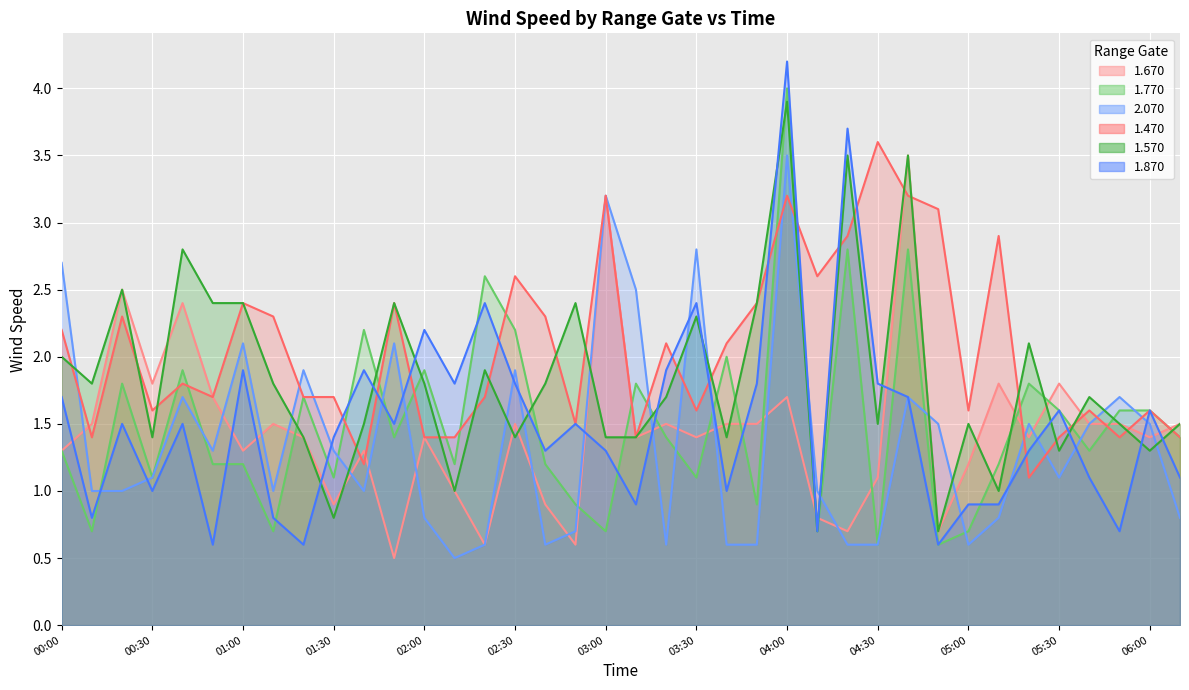

At which label does 1.670 reach its minimum?

1992/04/20 01:50